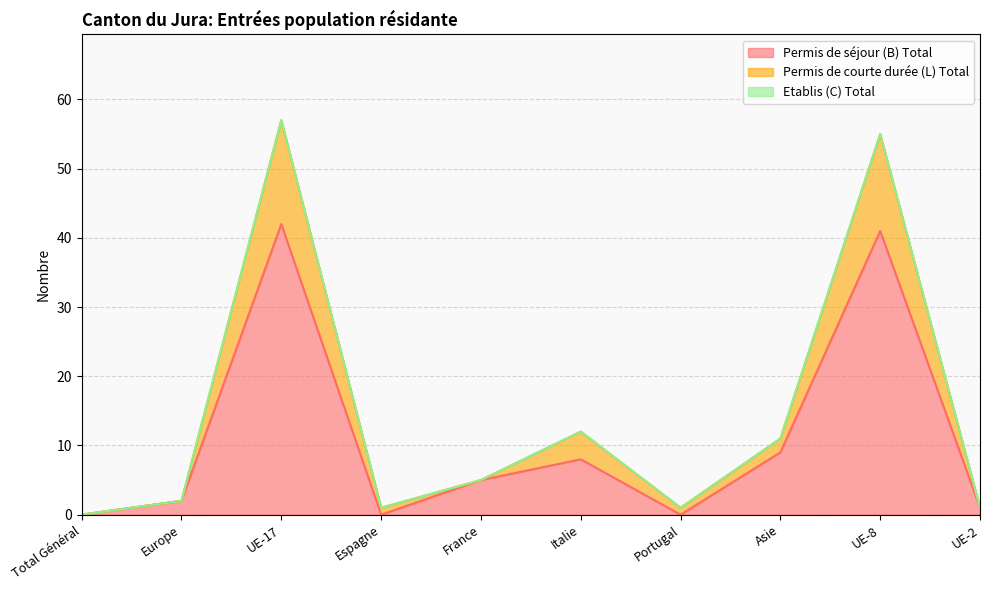

At which category does the chart reach its minimum across all series?

Total Général